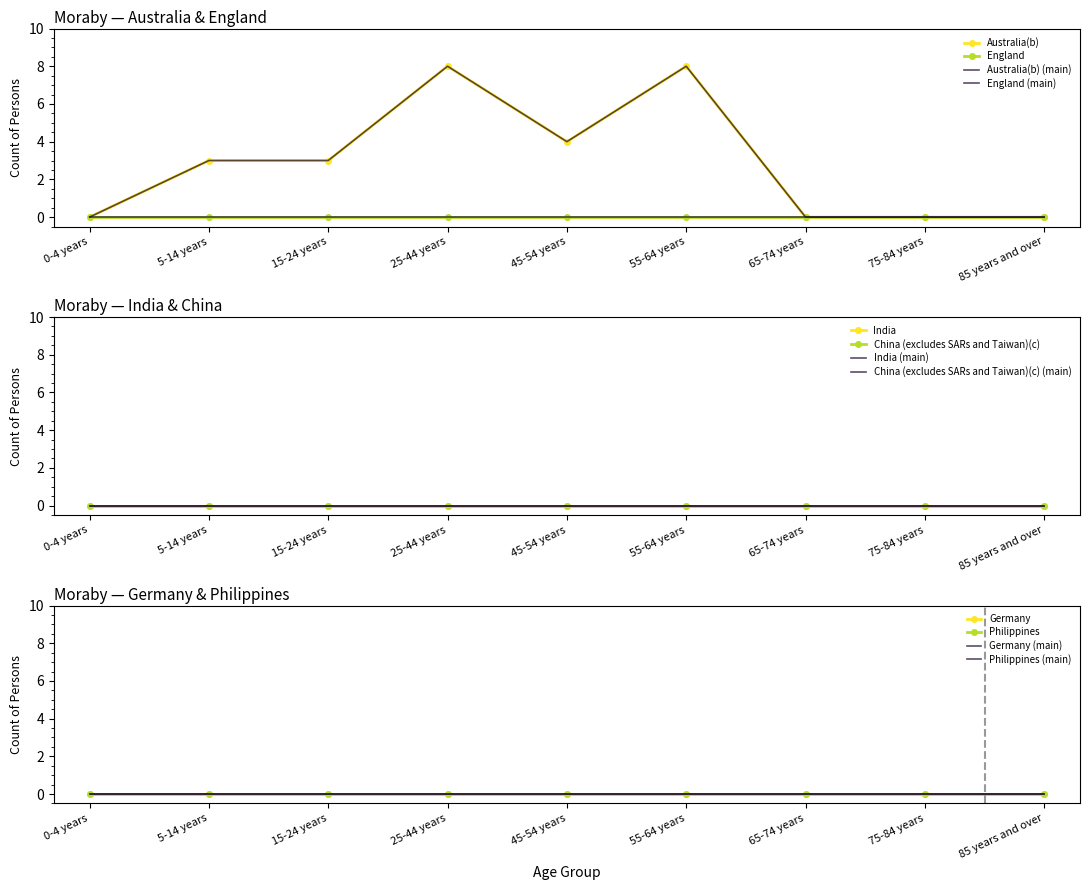

Rank the series by their maximum value, from highest to lowest.

Australia(b), England, India, China (excludes SARs and Taiwan)(c), Germany, Philippines